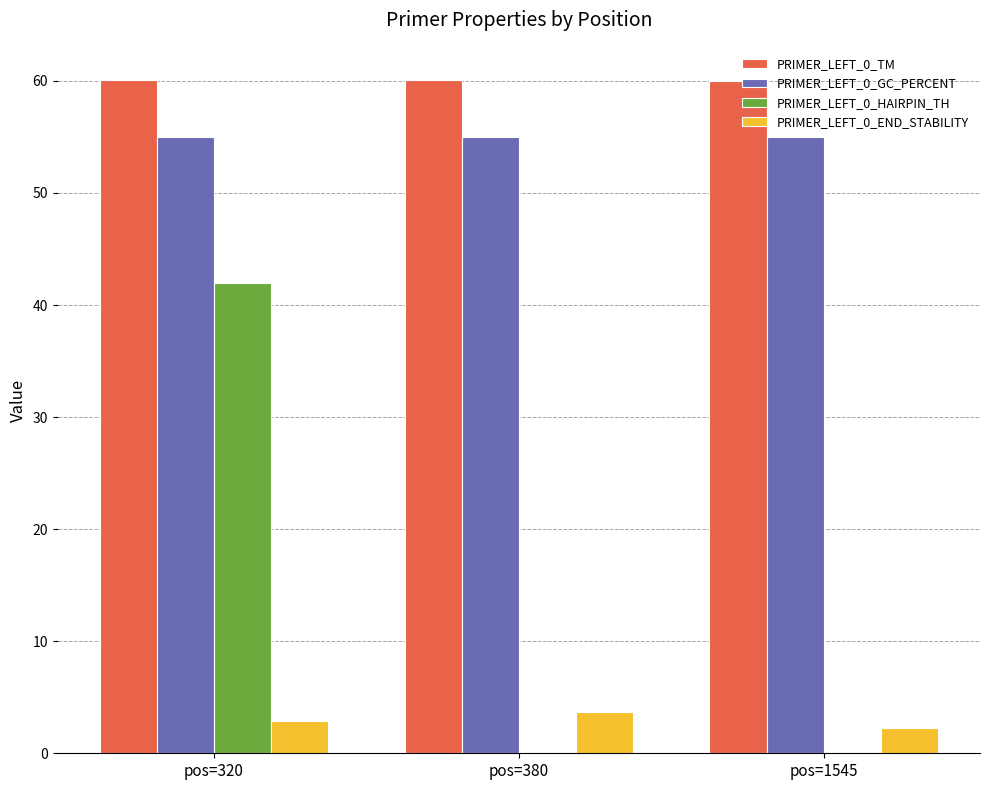

Count the PRIMER_LEFT_0_HAIRPIN_TH values in the range 0 to 42.

3